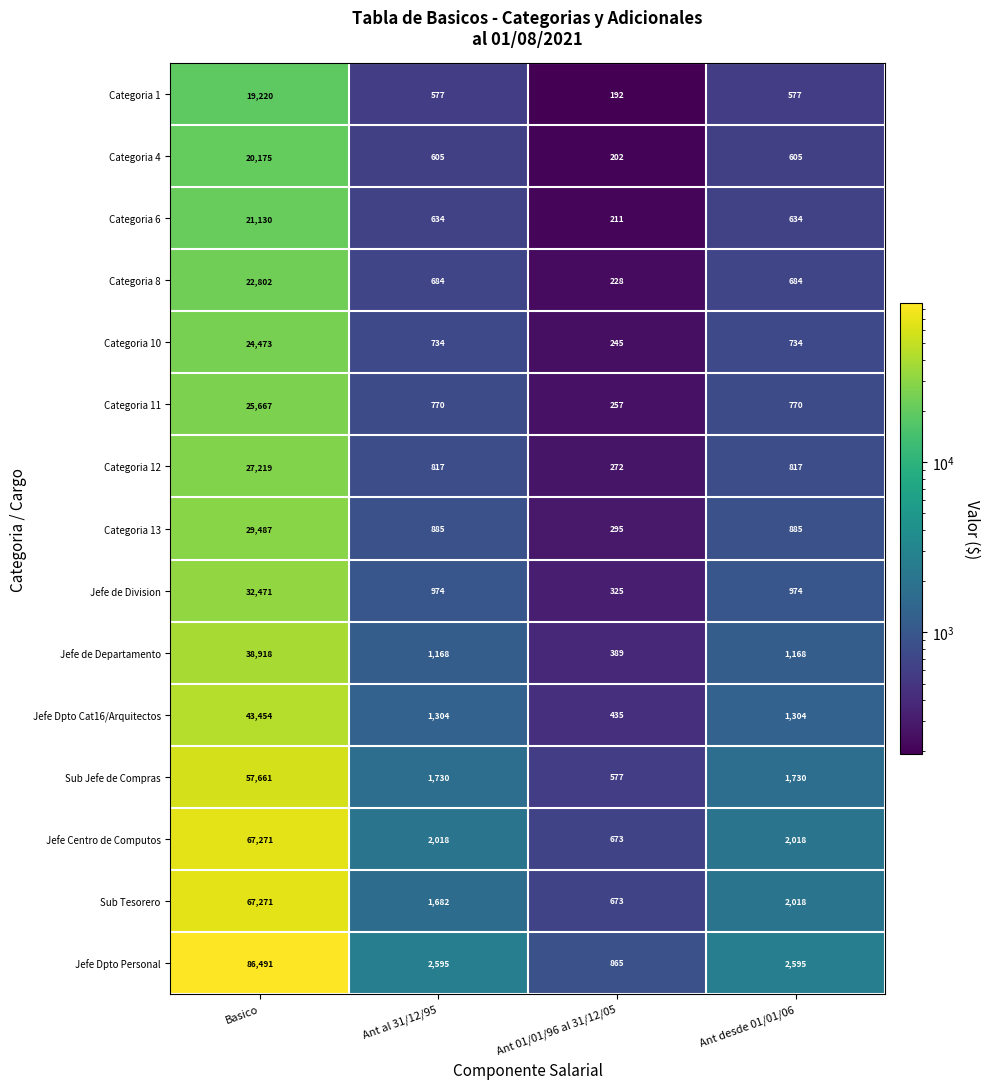

Which category has the highest value across all series?

Basico